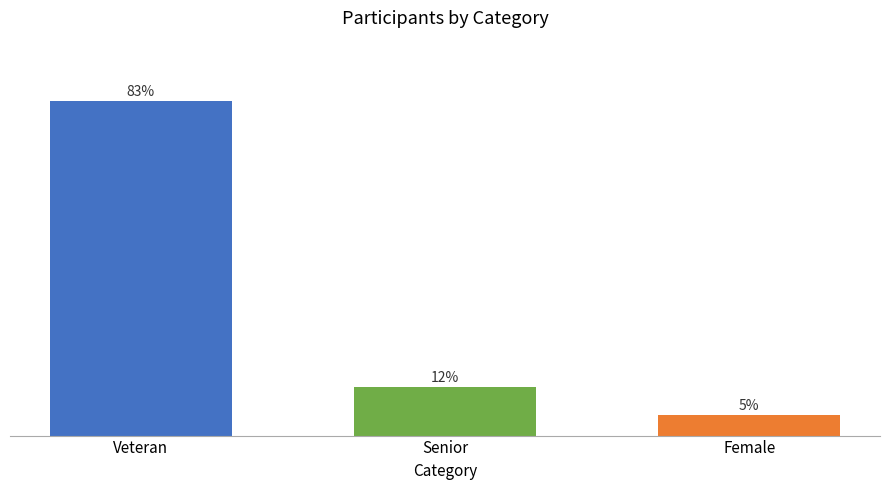

At which label is the value closest to 44?

Senior